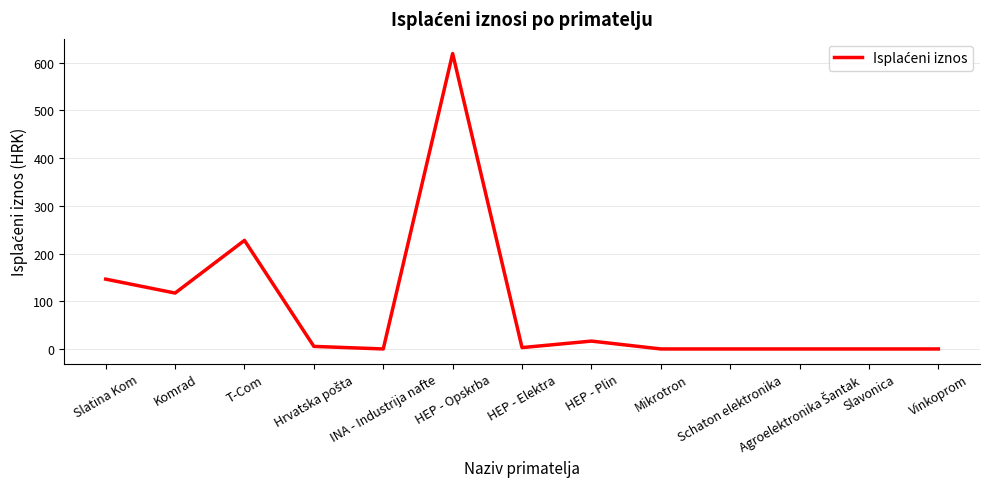

Where is the first local minimum?

Komrad